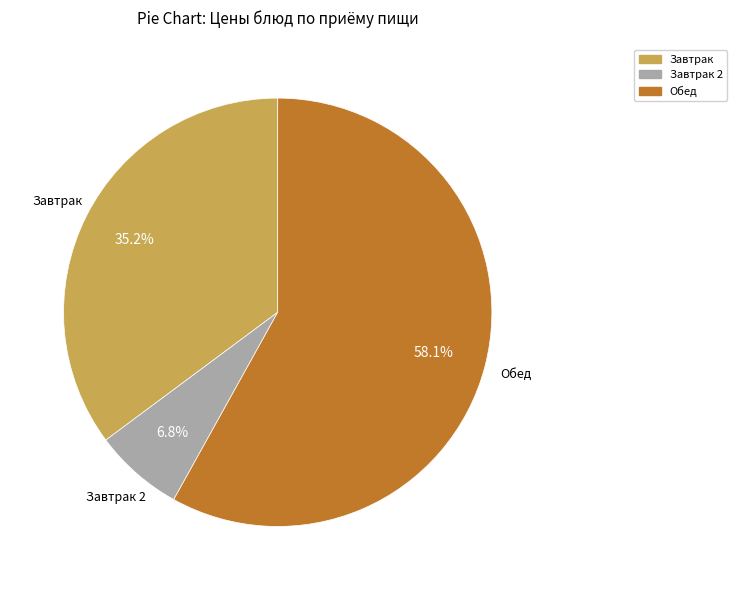

Does any single category account for the majority?

Yes